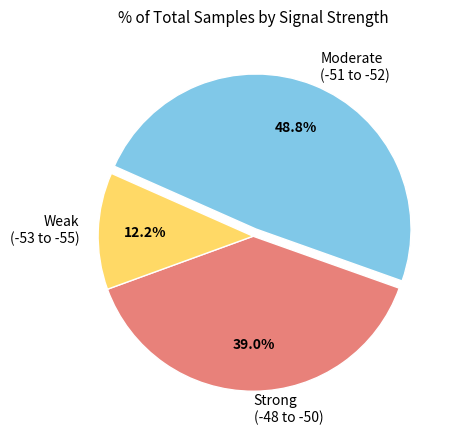

Which category has the smallest portion of the pie?

Weak (-53 to -55)